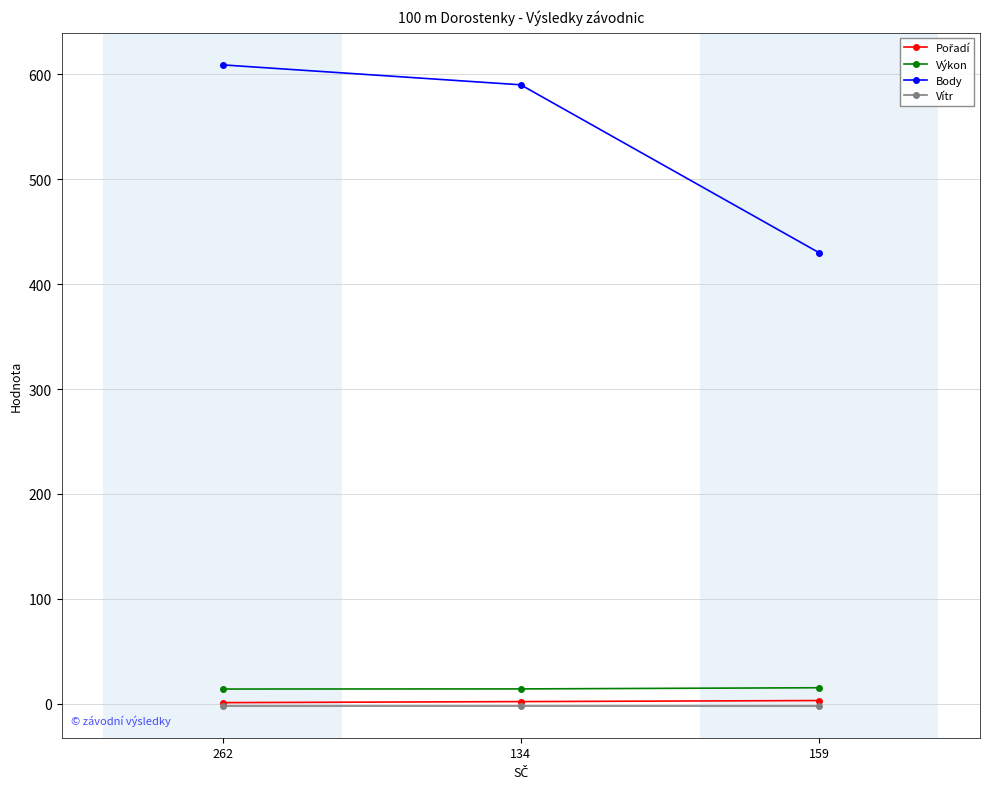

Which series has the widest spread of values?

Body